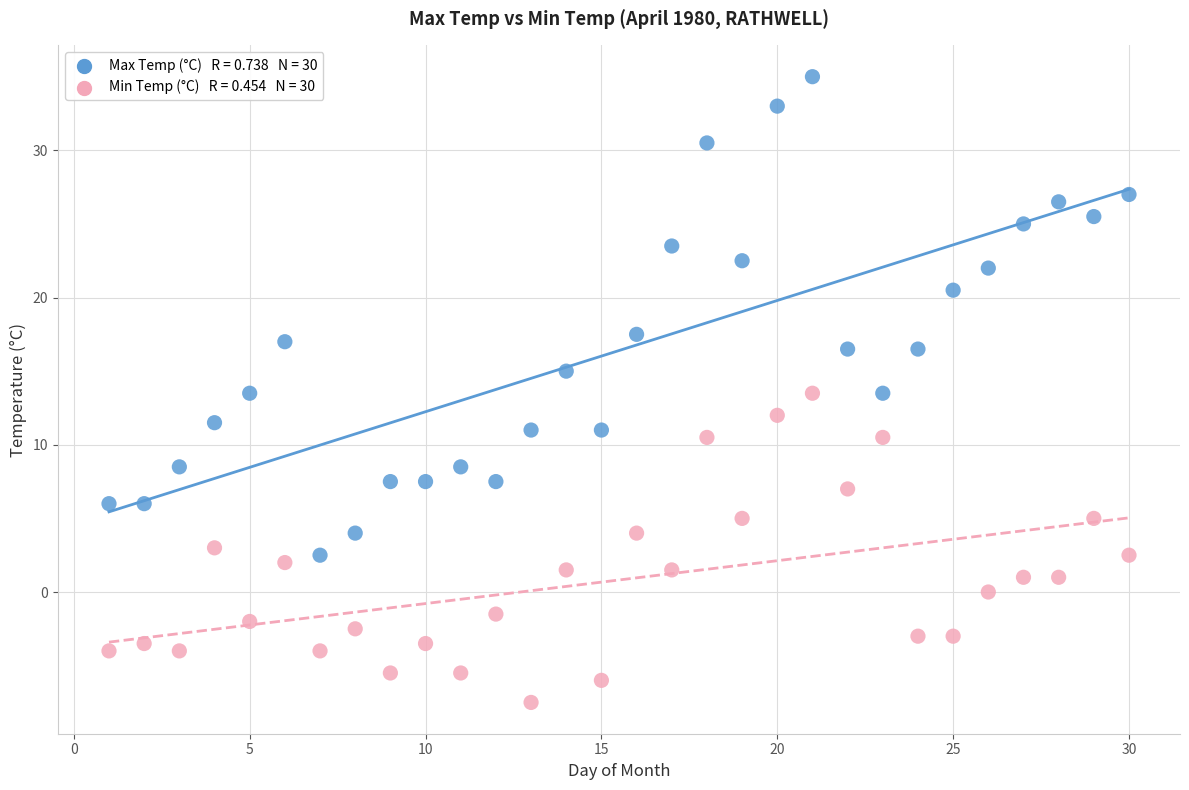

Across all data points, what is the range of X values (max minus min)?

29.0